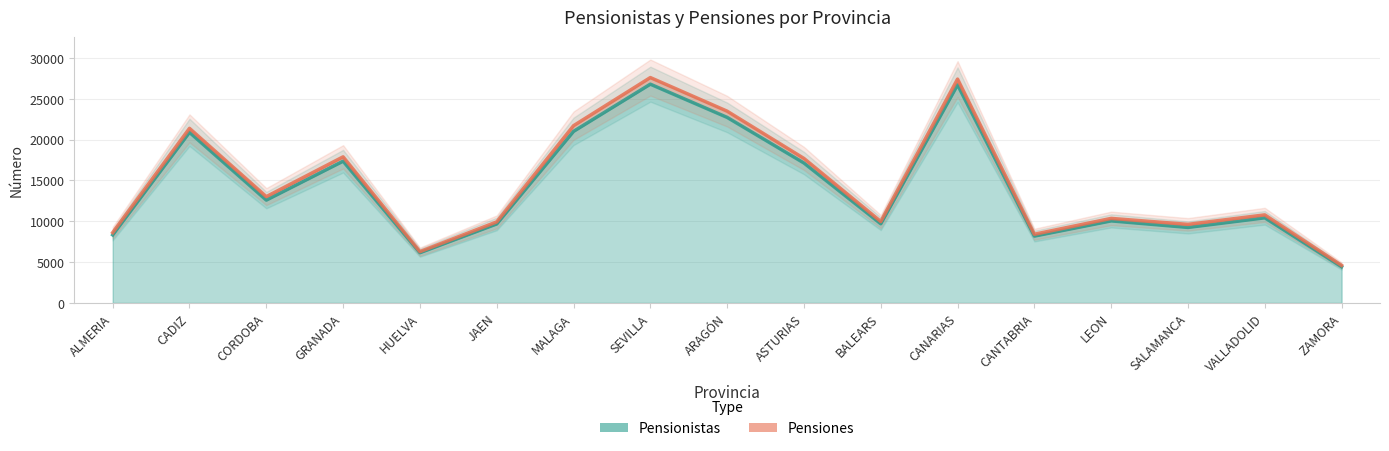

Which label corresponds to the smallest value in the chart?

ZAMORA